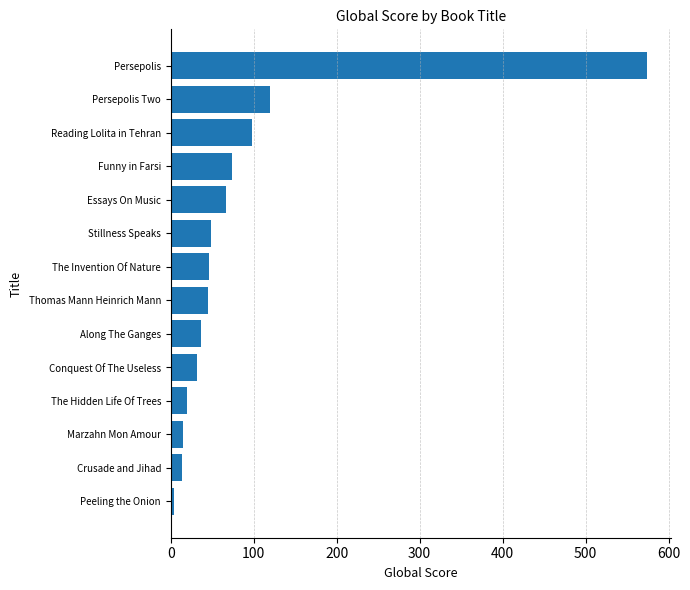

What is the minimum value shown in the chart?

4